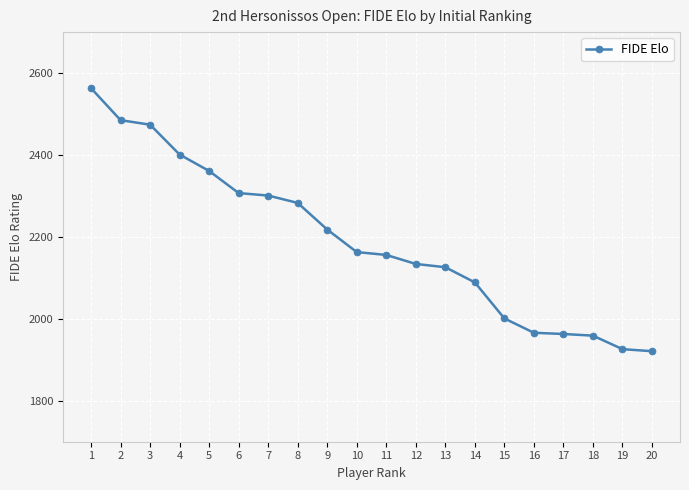

What is the difference between the values at 15 and 3?

473